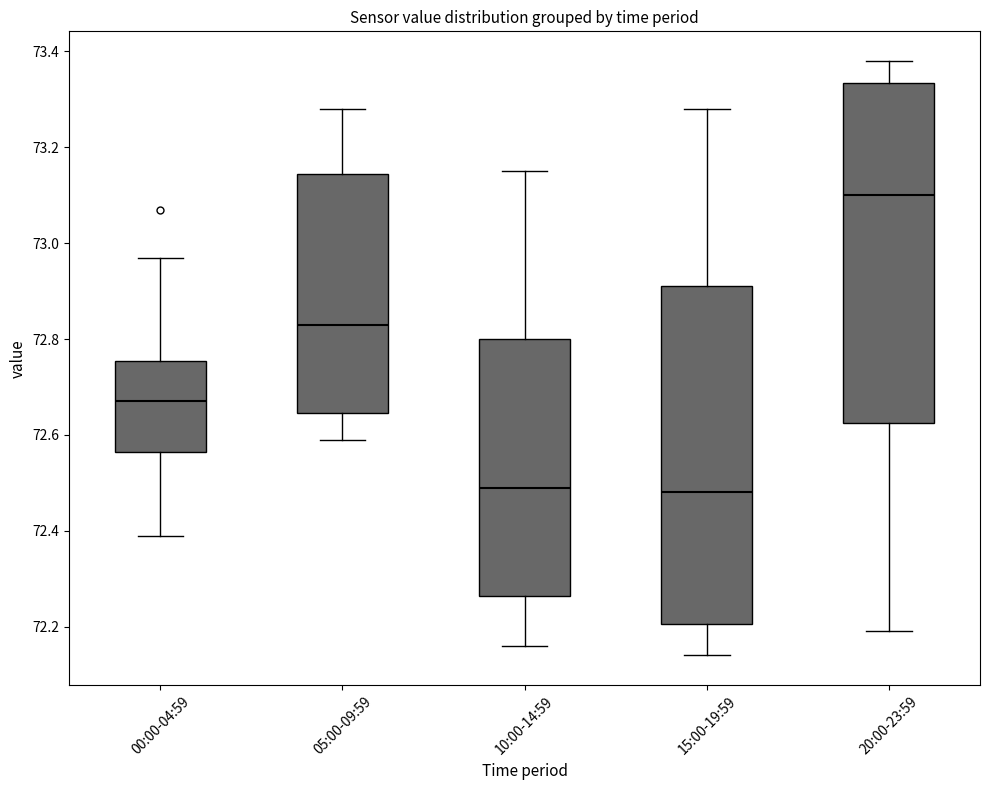

Where does the median line of the box for 20:00-23:59 sit on the y-axis? The values are not printed on the chart, so give them approximately, as read against the axis.

73.10